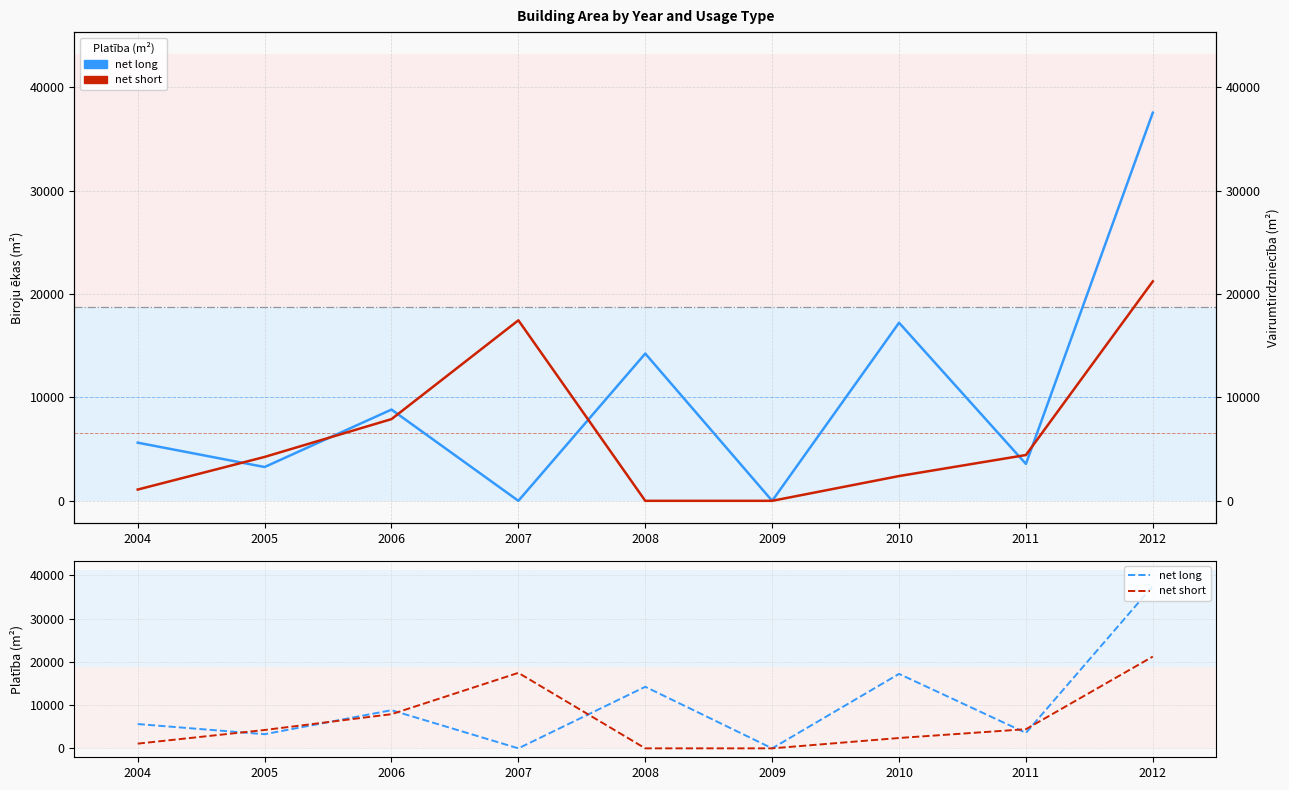

Reading left to right, extract all data points from this chart.

net long: 2004=5623.2	2005=3269.9	2006=8825.1	2007=0.0	2008=14240.6	2009=0.0	2010=17222.5	2011=3567.8	2012=37539.9
net short: 2004=1090.2	2005=4244.8	2006=7902.0	2007=17459.1	2008=0.0	2009=0.0	2010=2395.0	2011=4429.3	2012=21223.3